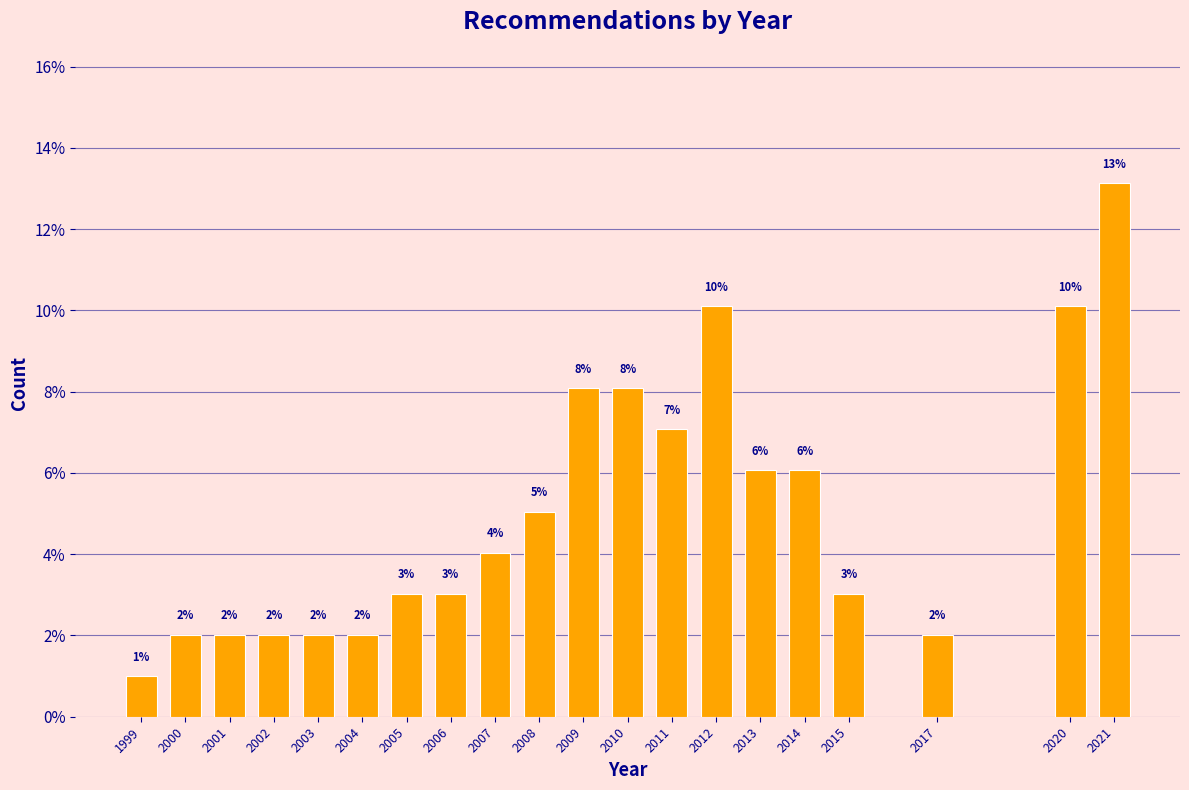

Where does the data first go above 4?

2007